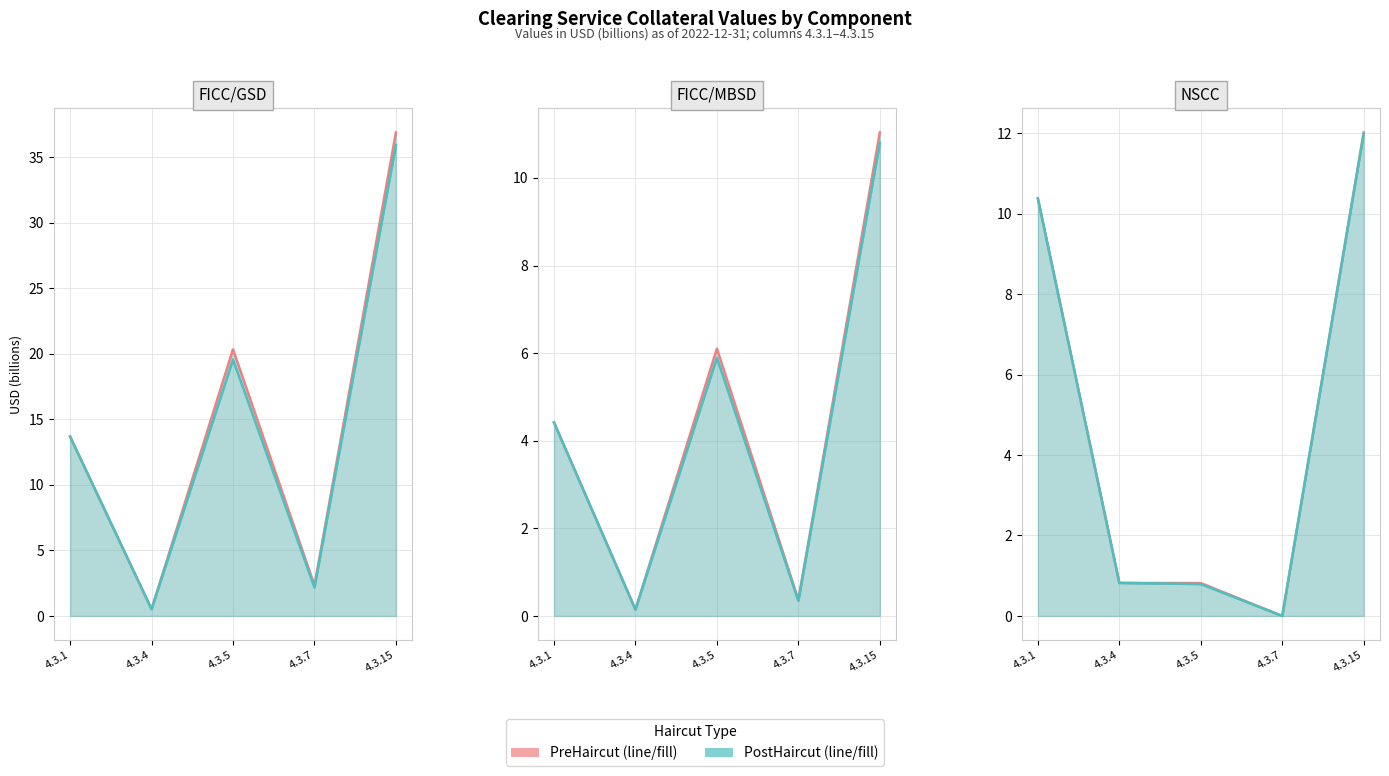

True or false: PostHaircut and PreHaircut cross at least once.

False